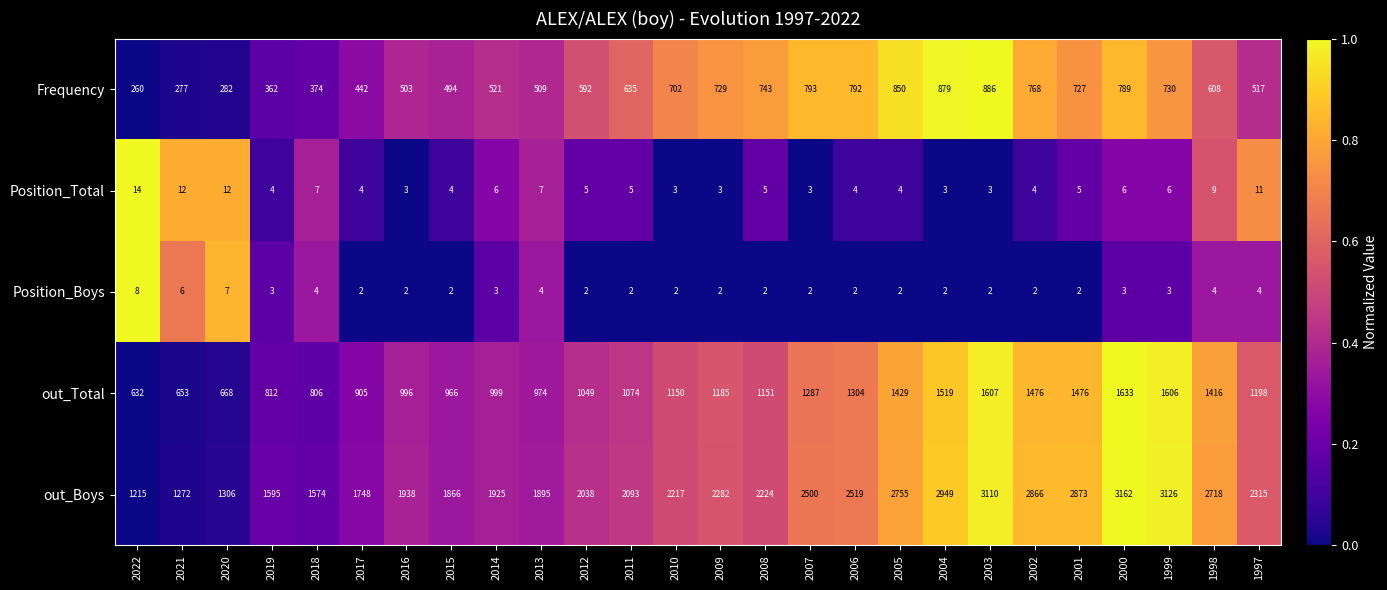

At which category is the sum across all series the highest?

2003